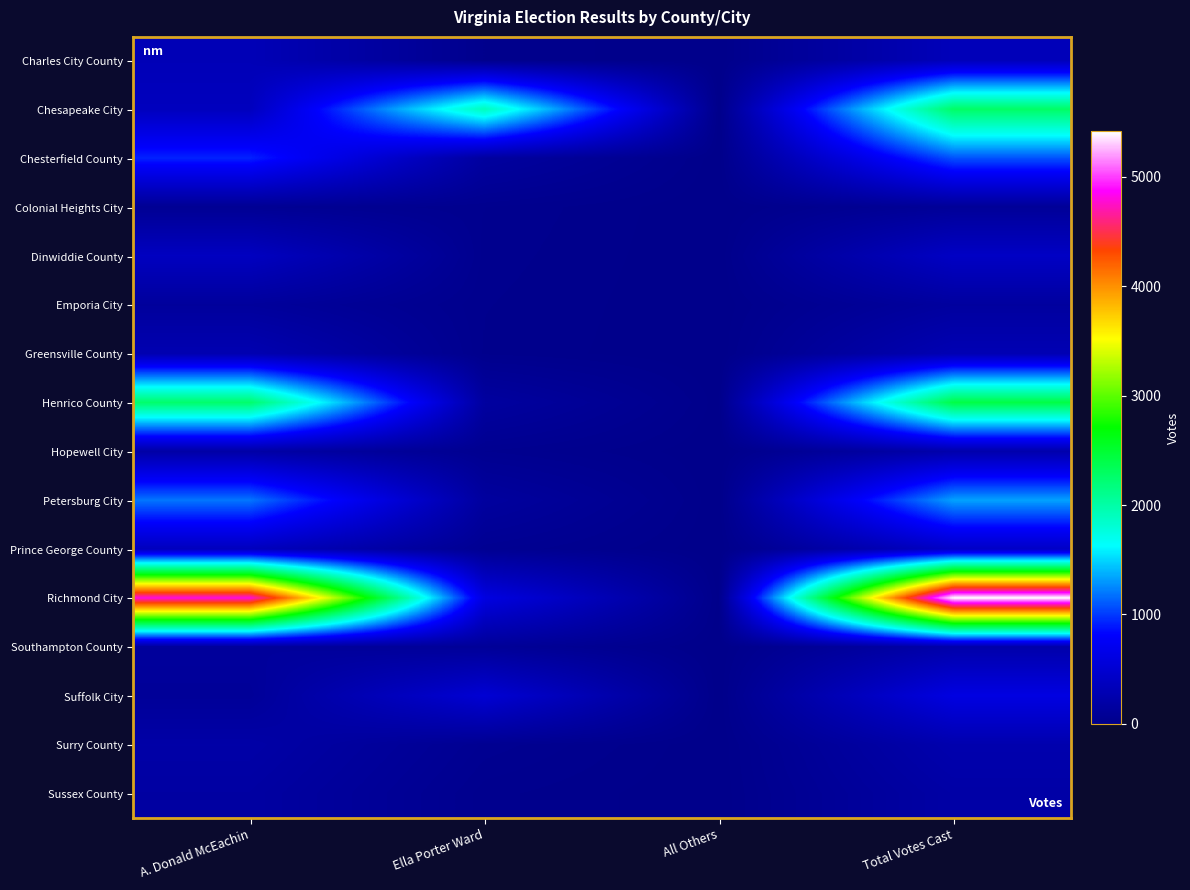

Which series has the widest spread of values?

Richmond City